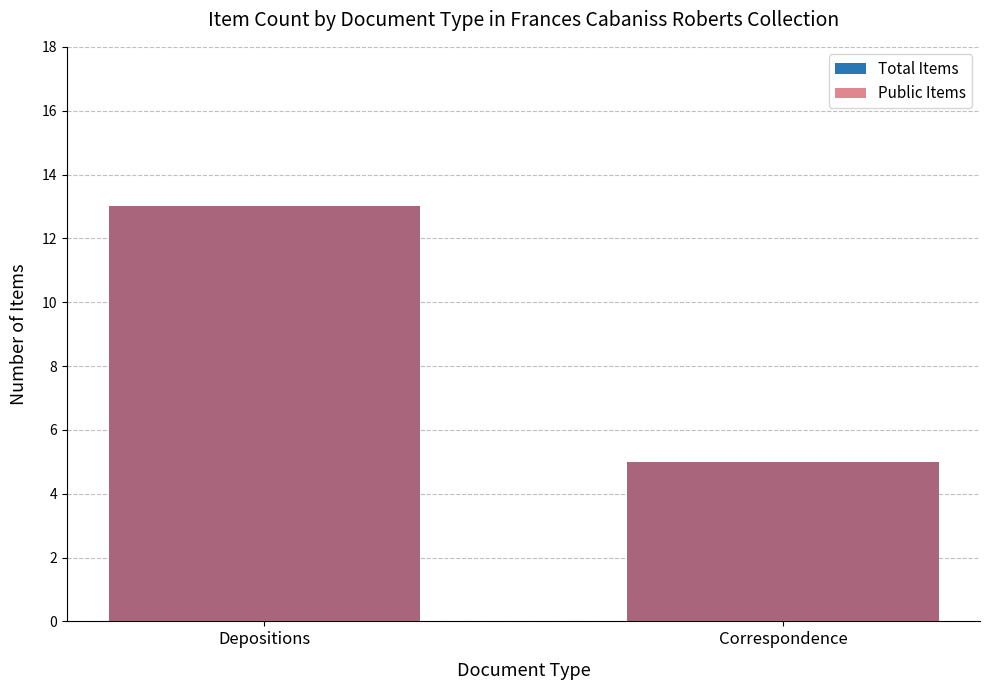

What is the total value across all series at Correspondence?

10